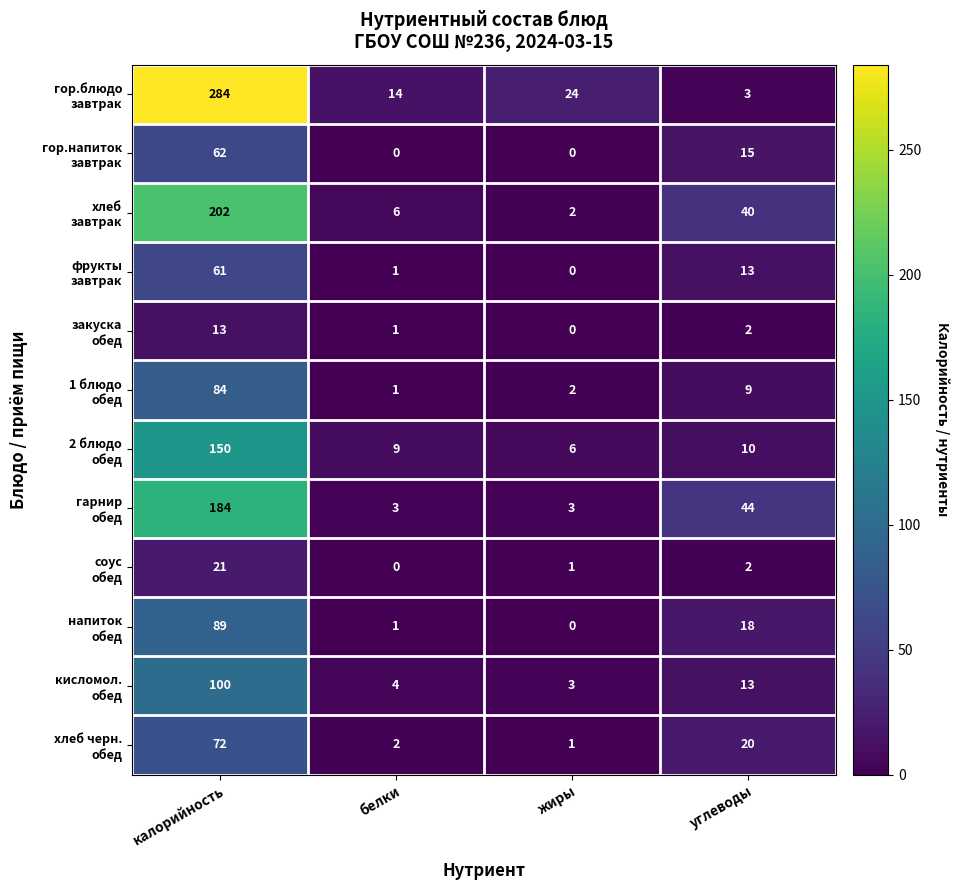

What is the difference between the highest and lowest values at углеводы?

42